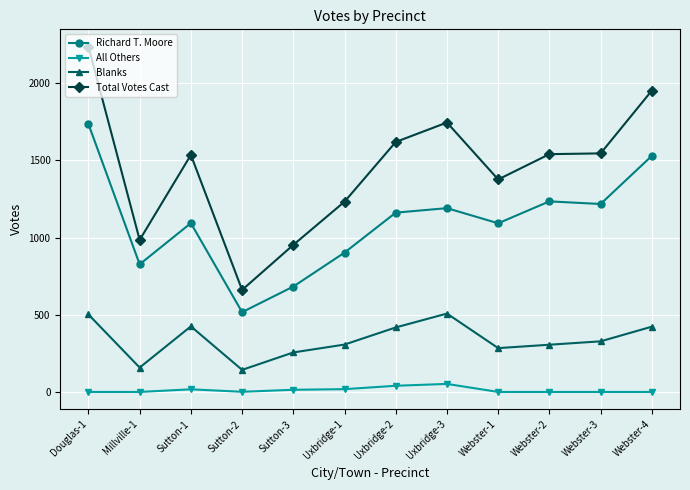

True or false: Total Votes Cast and Richard T. Moore intersect in this chart.

False